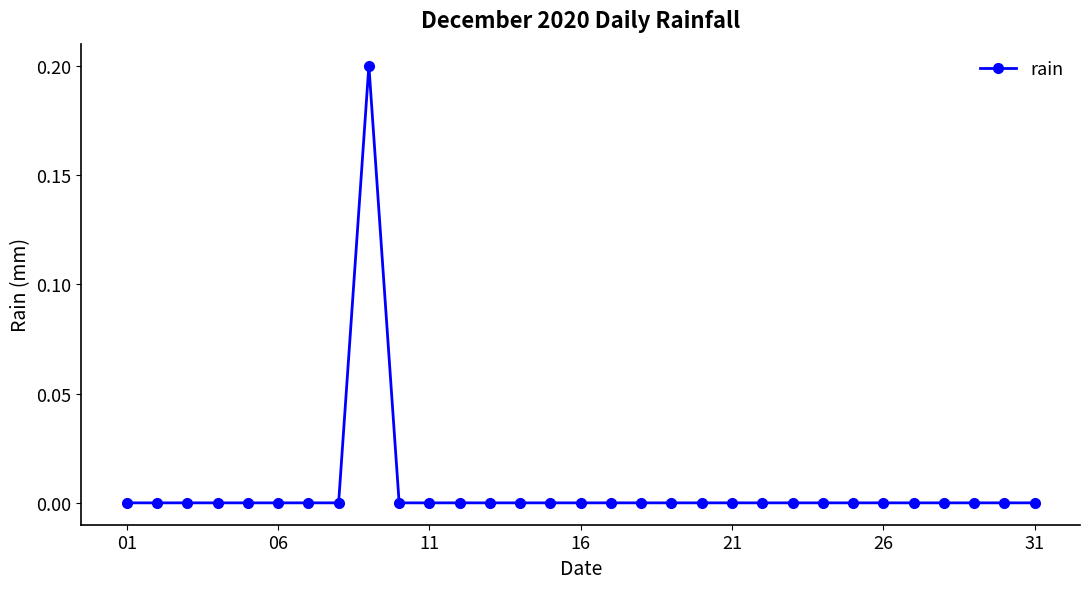

At which label is the value closest to 0?

01